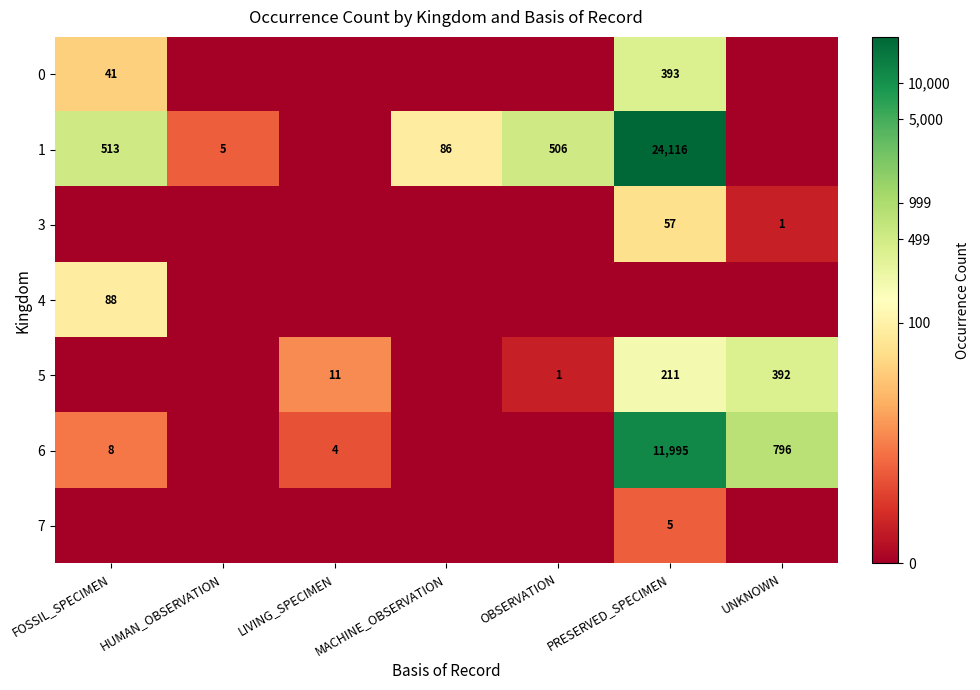

The 4 series shows 88 at FOSSIL_SPECIMEN. True or false?

True